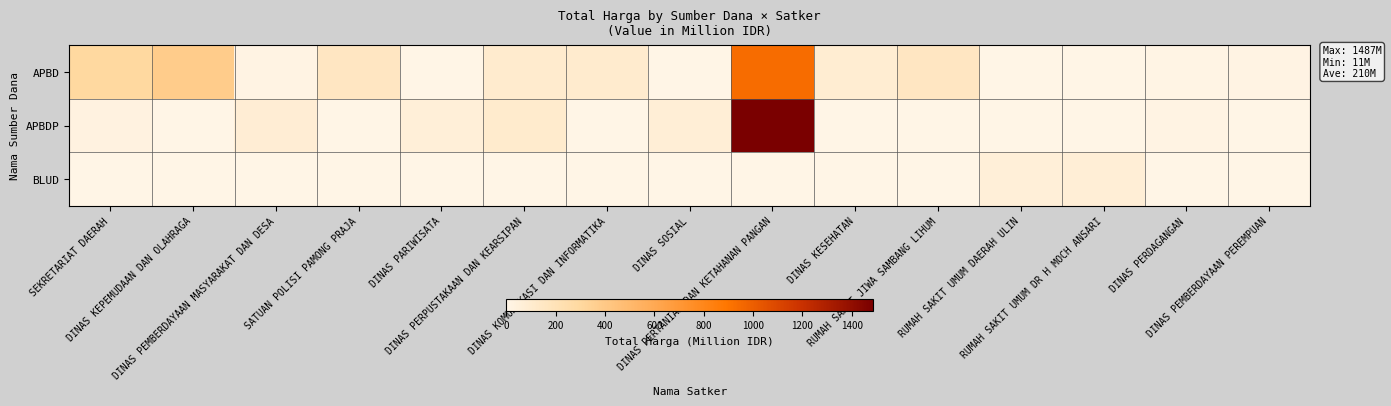

Which category has the highest value across all series?

DINAS PERTANIAN DAN KETAHANAN PANGAN